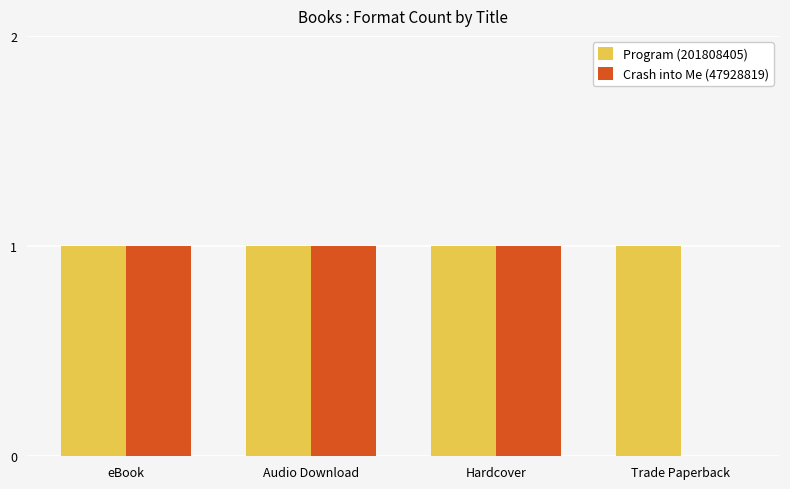

Which series has the largest total across all categories?

Program (201808405)